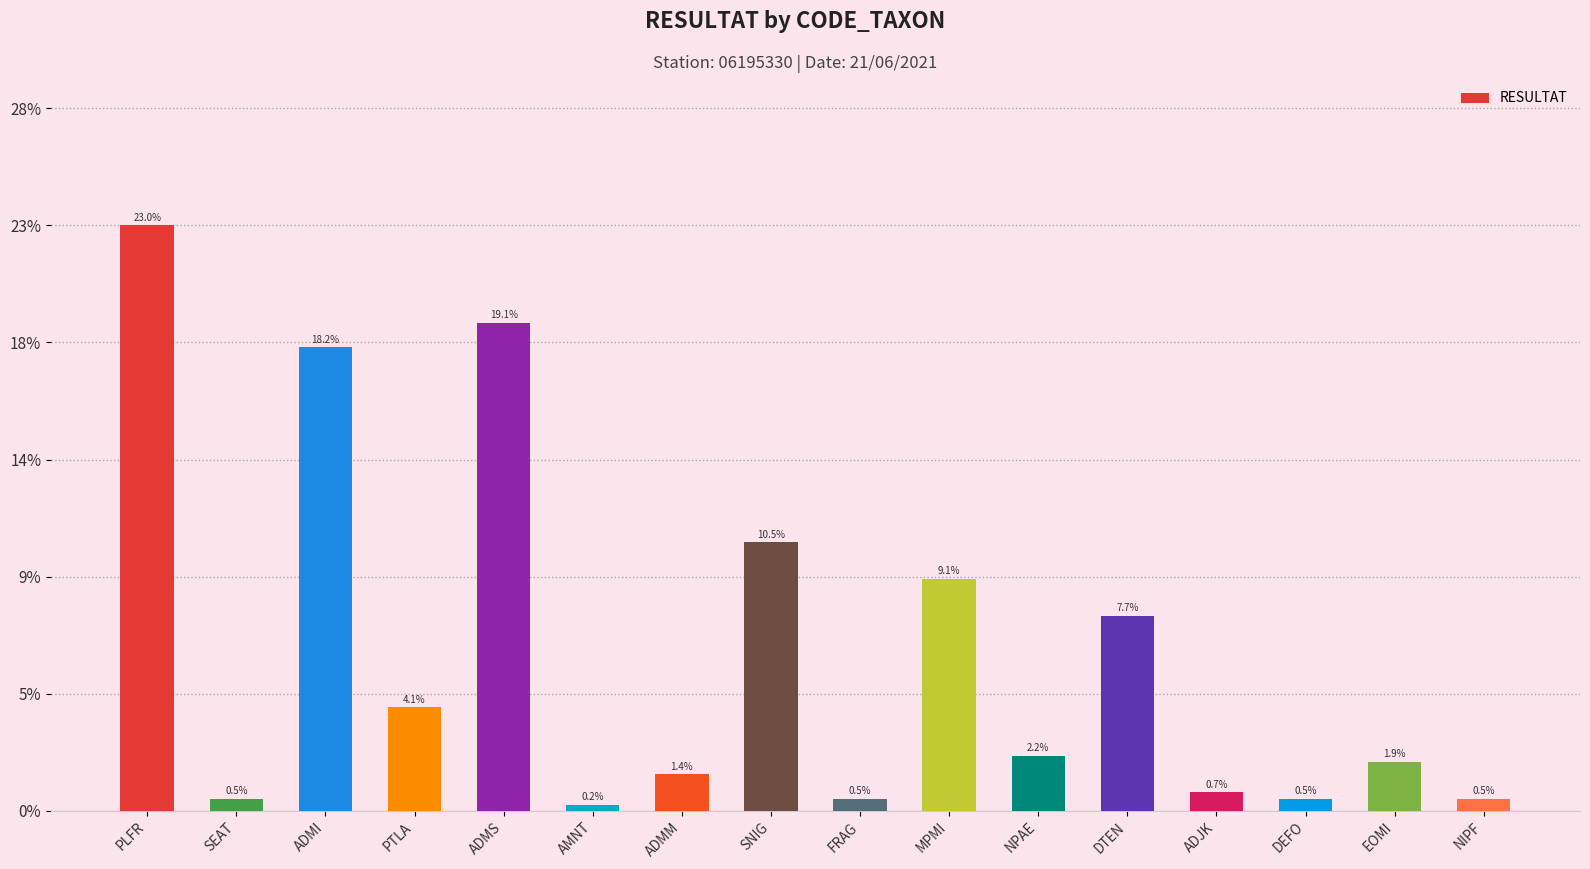

Rank the categories by value from lowest to highest.

AMNT, SEAT, FRAG, DEFO, NIPF, ADJK, ADMM, EOMI, NPAE, PTLA, DTEN, MPMI, SNIG, ADMI, ADMS, PLFR